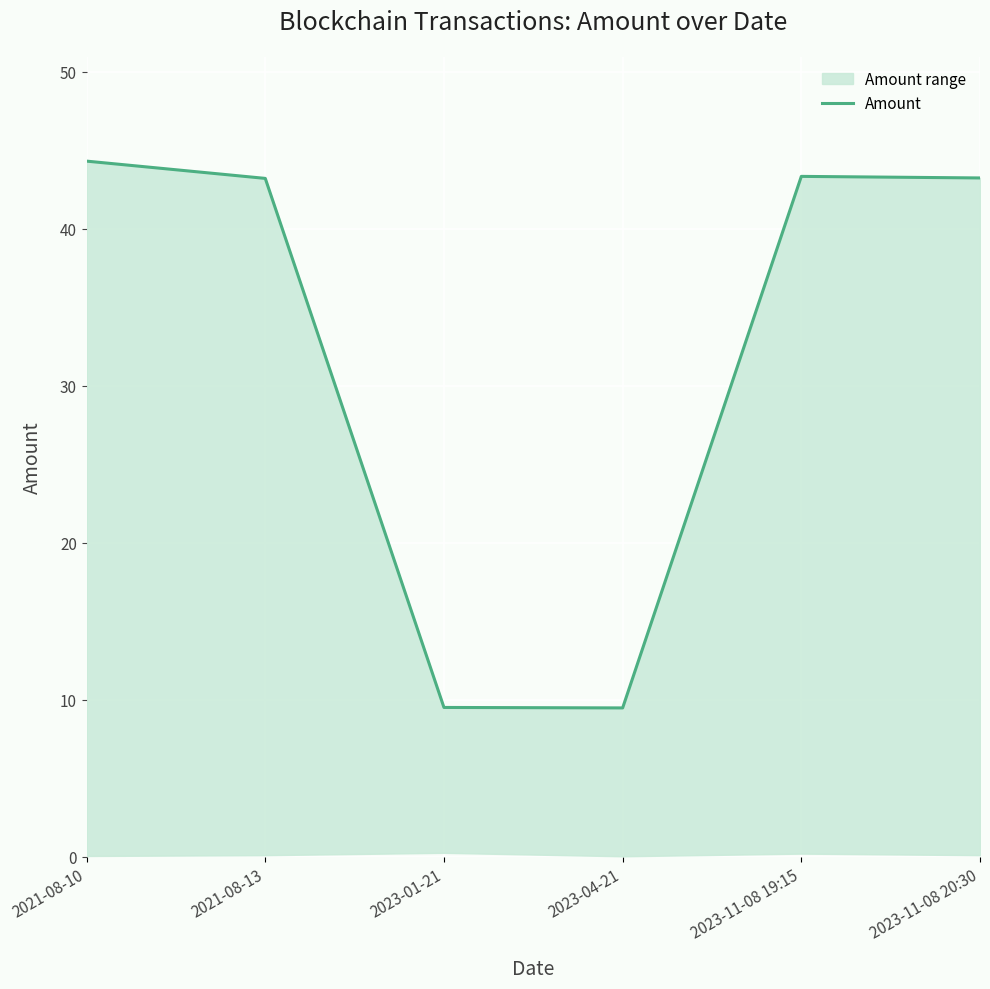

What is the average value?

32.2